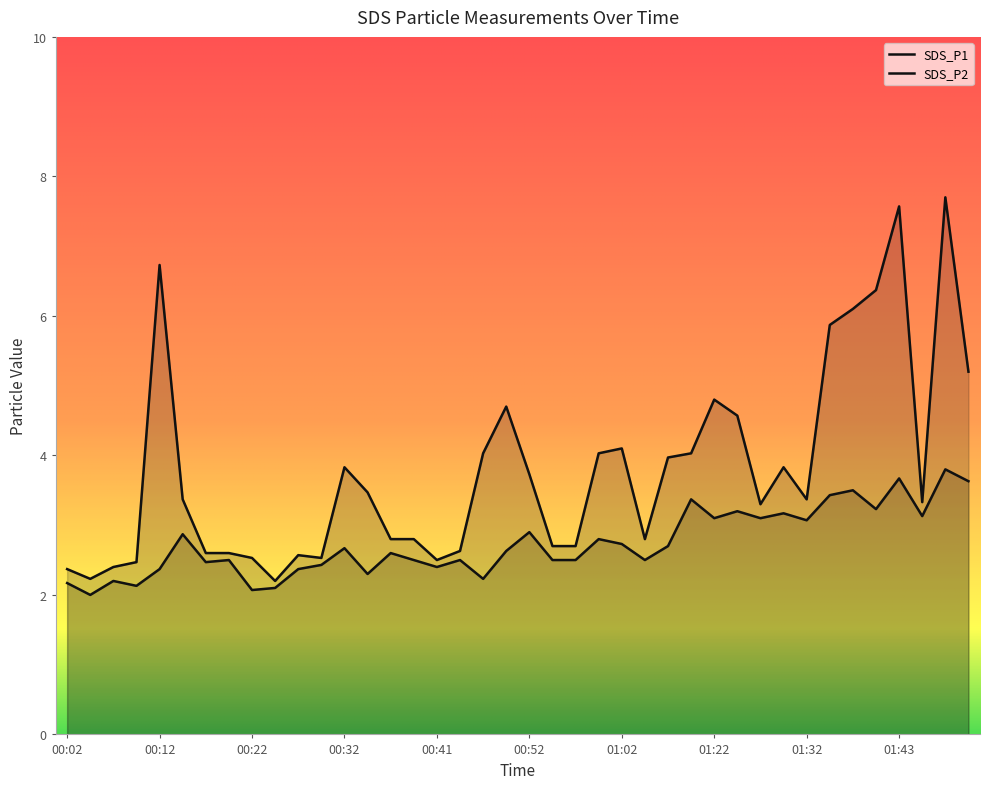

Does the chart display data point markers on the line(s)?

No